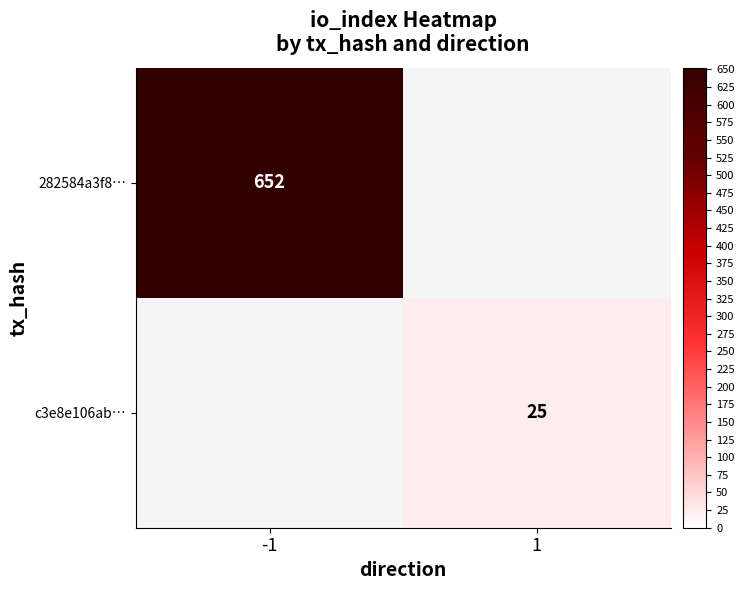

The 282584a3f8… series shows 312 at -1. True or false?

False